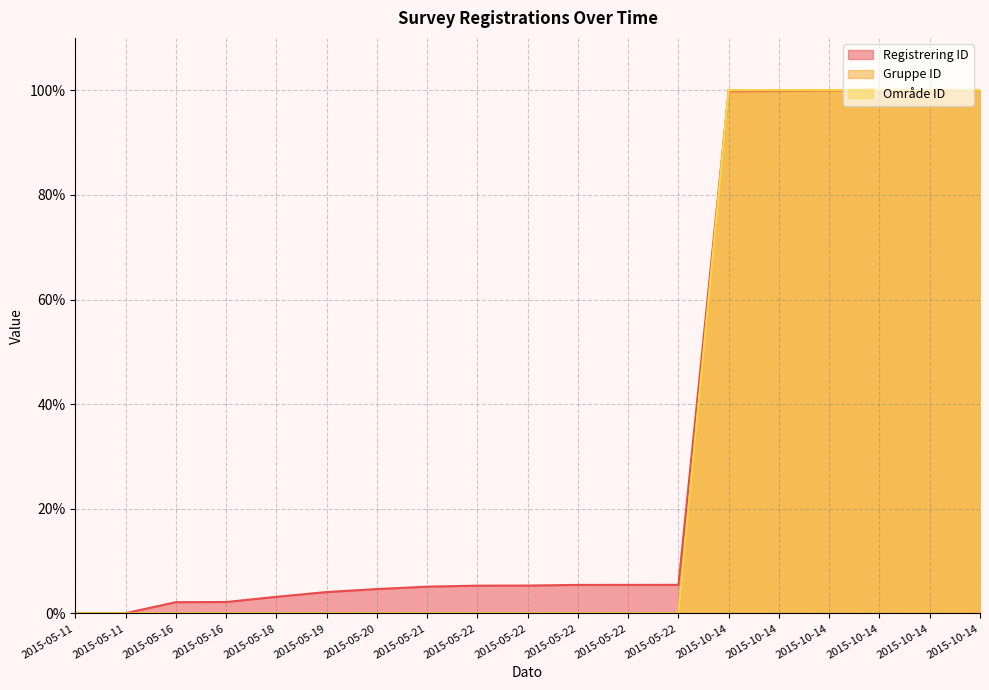

How many data points in Område ID are above 0?

6